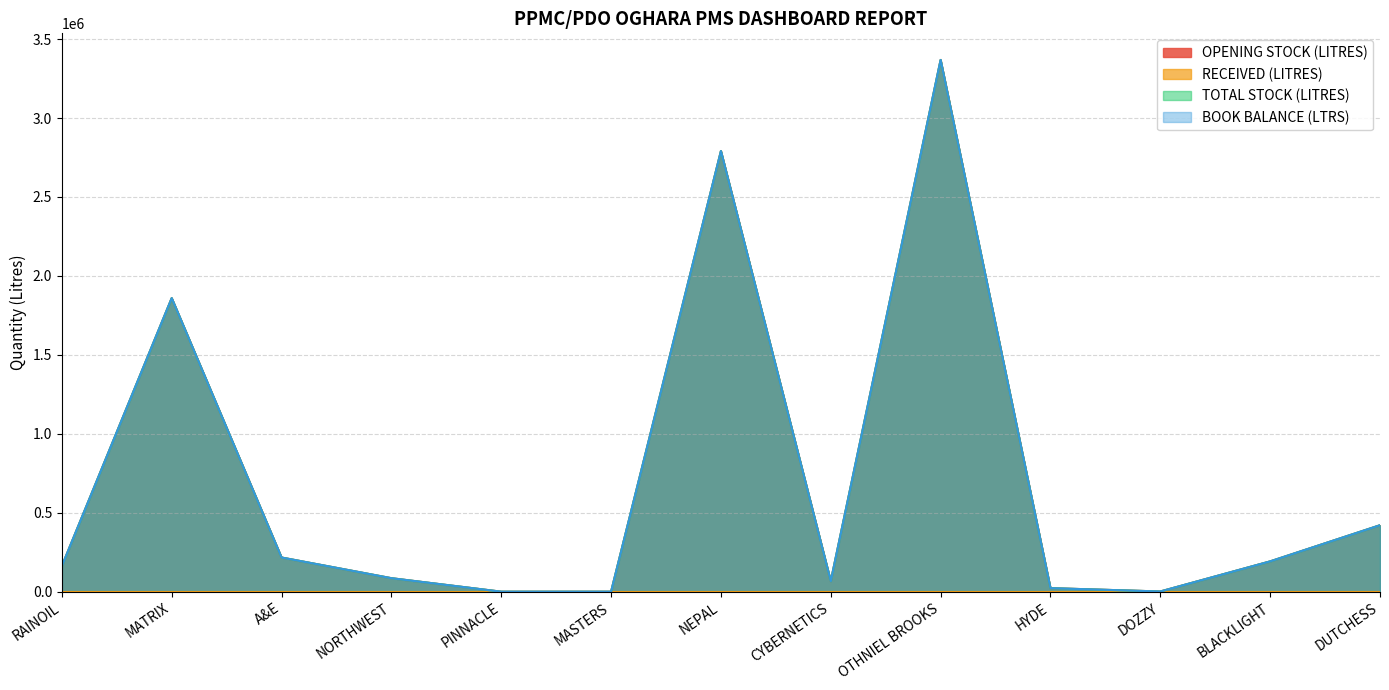

What is the label of the 10th point from the left?

HYDE